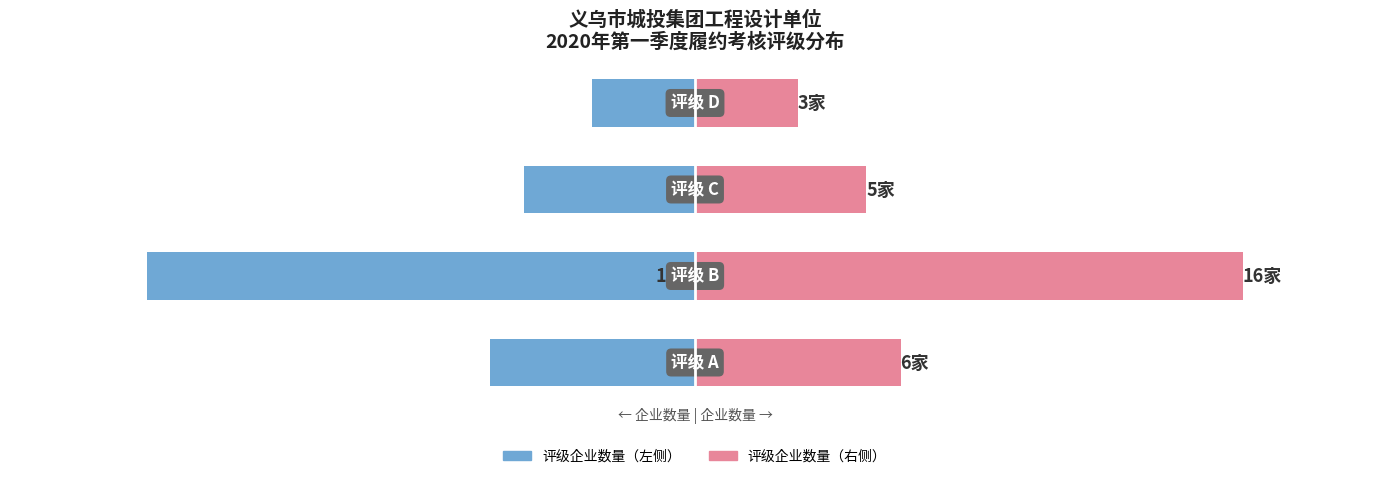

Between 1 and 3, which series saw the biggest shift?

评级企业数量（左）